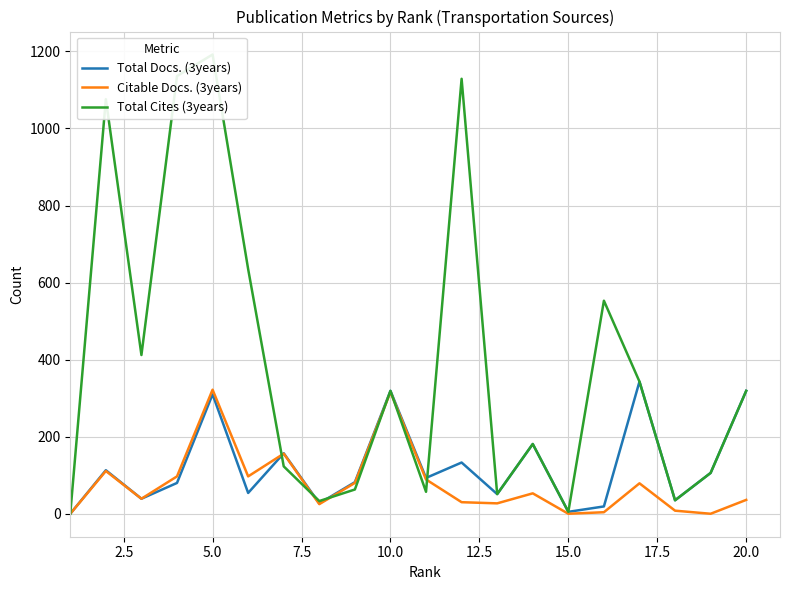

What is the difference between the maximum and minimum values in the Total Cites (3years) series?

1192